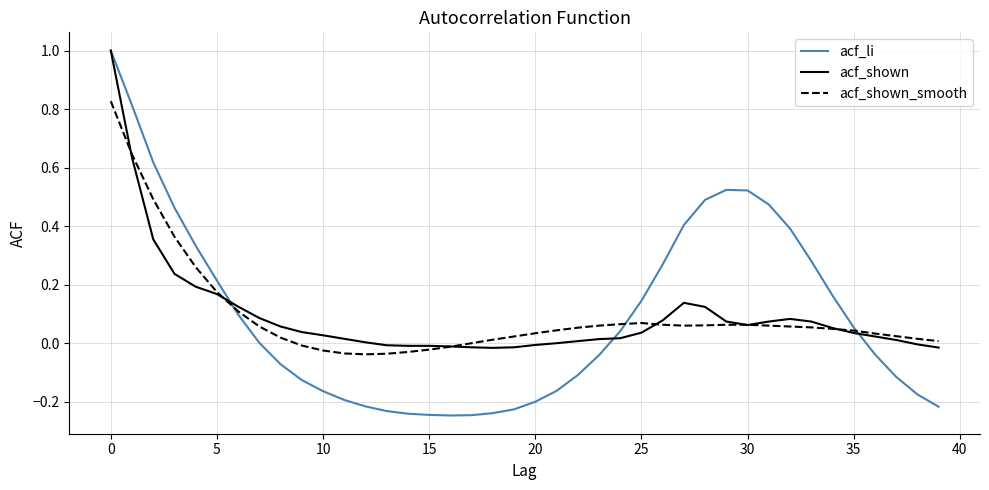

List the series in order of their overall mean, lowest first.

acf_shown, acf_shown_smooth, acf_li